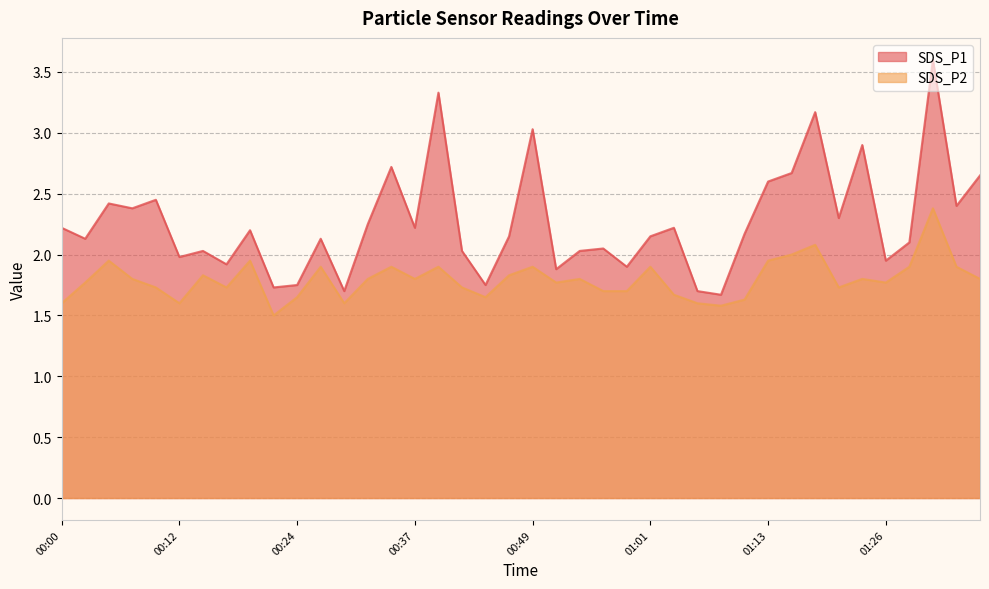

Read the SDS_P1 value at 00:05.

2.4